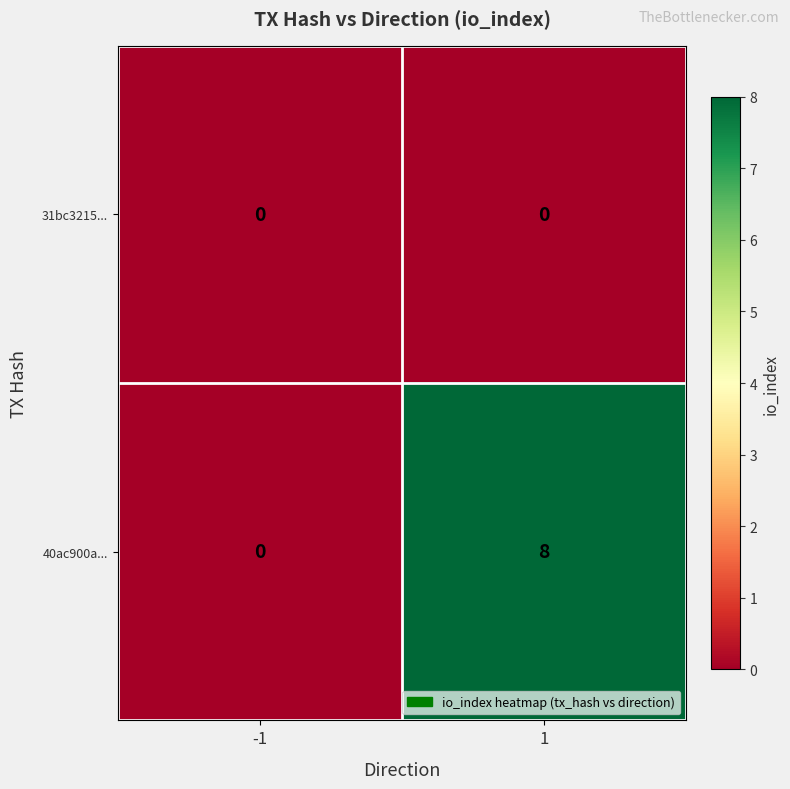

Reading left to right, extract all data points from this chart.

31bc3215...: 0	0
40ac900a...: 0	8